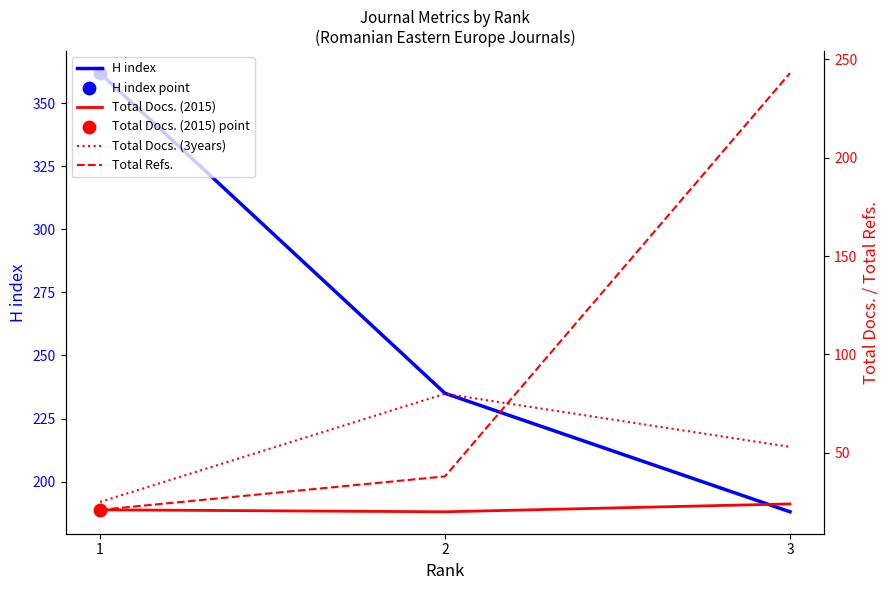

Which series has the largest total across all categories?

H index